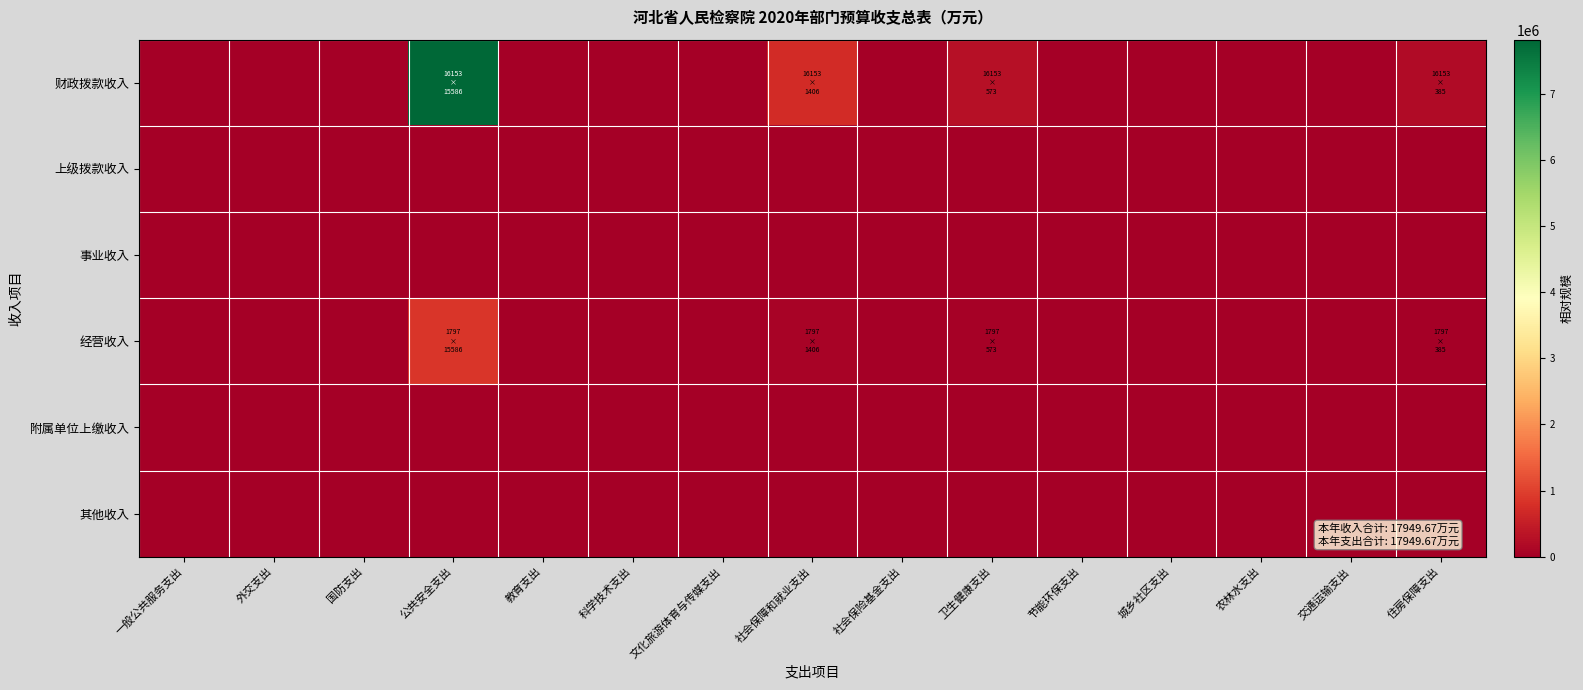

Reading right to left, what are all the values shown in this chart?

财政拨款收入: 住房保障支出=193205.7	交通运输支出=0.0	农林水支出=0.0	城乡社区支出=0.0	节能环保支出=0.0	卫生健康支出=287133.9	社会保险基金支出=0.0	社会保障和就业支出=704684.3	文化旅游体育与传媒支出=0.0	科学技术支出=0.0	教育支出=0.0	公共安全支出=7814066.2	国防支出=0.0	外交支出=0.0	一般公共服务支出=0.0
上级拨款收入: 住房保障支出=0.0	交通运输支出=0.0	农林水支出=0.0	城乡社区支出=0.0	节能环保支出=0.0	卫生健康支出=0.0	社会保险基金支出=0.0	社会保障和就业支出=0.0	文化旅游体育与传媒支出=0.0	科学技术支出=0.0	教育支出=0.0	公共安全支出=0.0	国防支出=0.0	外交支出=0.0	一般公共服务支出=0.0
事业收入: 住房保障支出=0.0	交通运输支出=0.0	农林水支出=0.0	城乡社区支出=0.0	节能环保支出=0.0	卫生健康支出=0.0	社会保险基金支出=0.0	社会保障和就业支出=0.0	文化旅游体育与传媒支出=0.0	科学技术支出=0.0	教育支出=0.0	公共安全支出=0.0	国防支出=0.0	外交支出=0.0	一般公共服务支出=0.0
经营收入: 住房保障支出=21489.0	交通运输支出=0.0	农林水支出=0.0	城乡社区支出=0.0	节能环保支出=0.0	卫生健康支出=31936.0	社会保险基金支出=0.0	社会保障和就业支出=78377.4	文化旅游体育与传媒支出=0.0	科学技术支出=0.0	教育支出=0.0	公共安全支出=869107.3	国防支出=0.0	外交支出=0.0	一般公共服务支出=0.0
附属单位上缴收入: 住房保障支出=0.0	交通运输支出=0.0	农林水支出=0.0	城乡社区支出=0.0	节能环保支出=0.0	卫生健康支出=0.0	社会保险基金支出=0.0	社会保障和就业支出=0.0	文化旅游体育与传媒支出=0.0	科学技术支出=0.0	教育支出=0.0	公共安全支出=0.0	国防支出=0.0	外交支出=0.0	一般公共服务支出=0.0
其他收入: 住房保障支出=0.0	交通运输支出=0.0	农林水支出=0.0	城乡社区支出=0.0	节能环保支出=0.0	卫生健康支出=0.0	社会保险基金支出=0.0	社会保障和就业支出=0.0	文化旅游体育与传媒支出=0.0	科学技术支出=0.0	教育支出=0.0	公共安全支出=0.0	国防支出=0.0	外交支出=0.0	一般公共服务支出=0.0